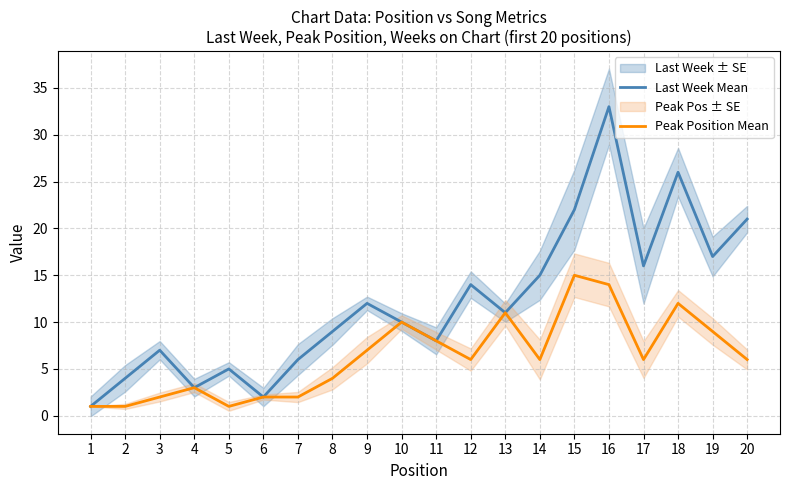

What is the sum of all Last Week Mean values?

242